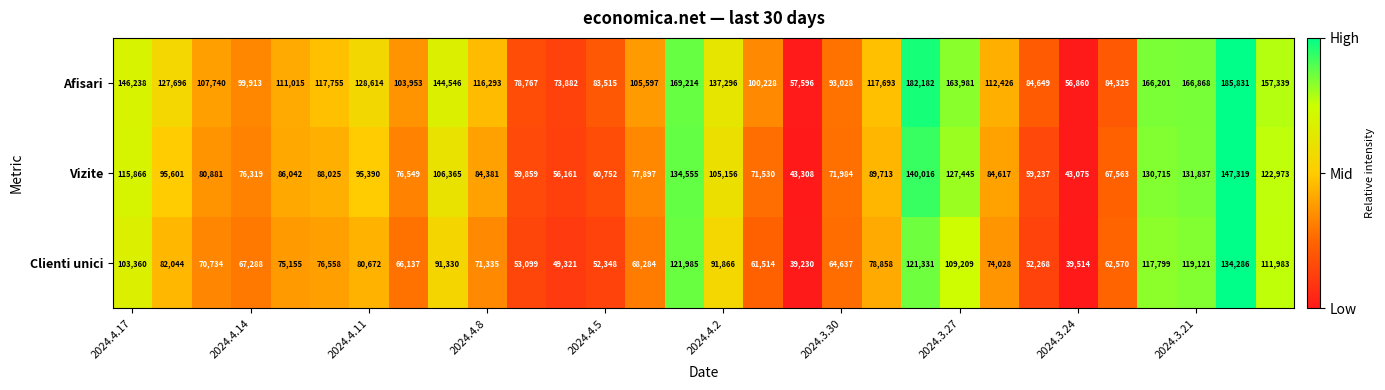

What is the minimum value for Afisari?

56860